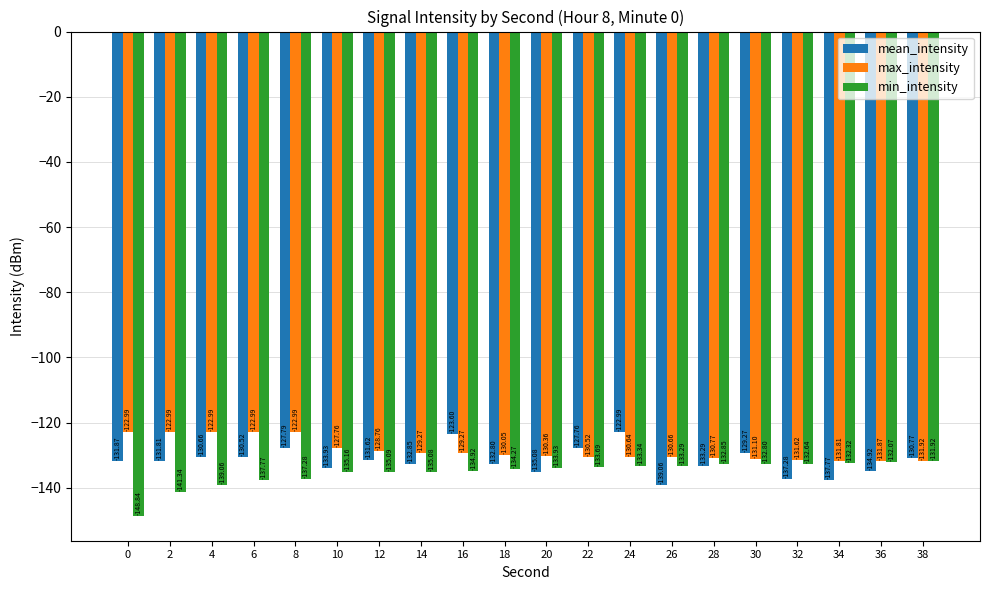

True or false: min_intensity has a value of -229.0 at 2.

False